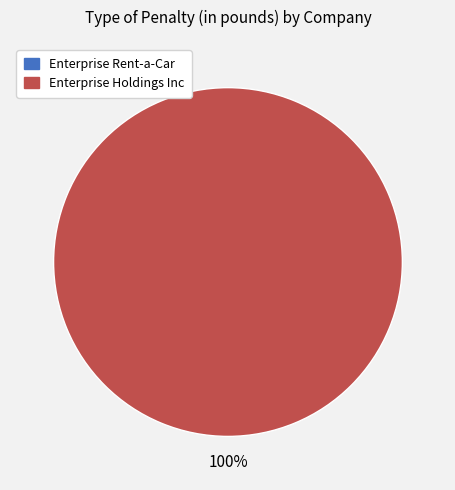

To the nearest percent, what is the difference between the largest and smallest slice percentages?

100%